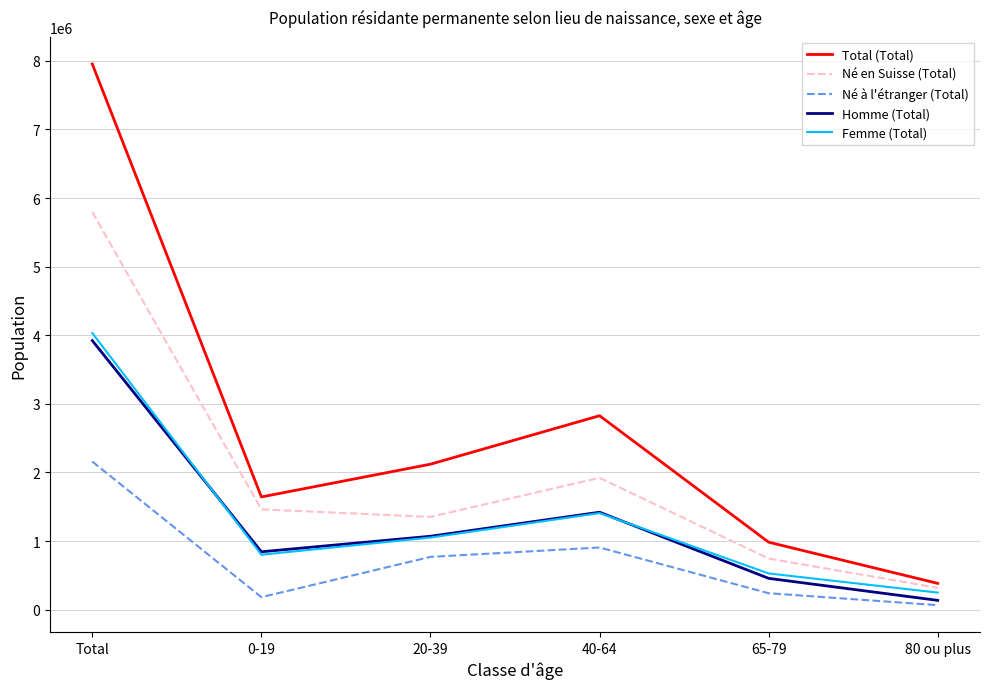

Which series has the largest range (max minus min)?

Total (Total)